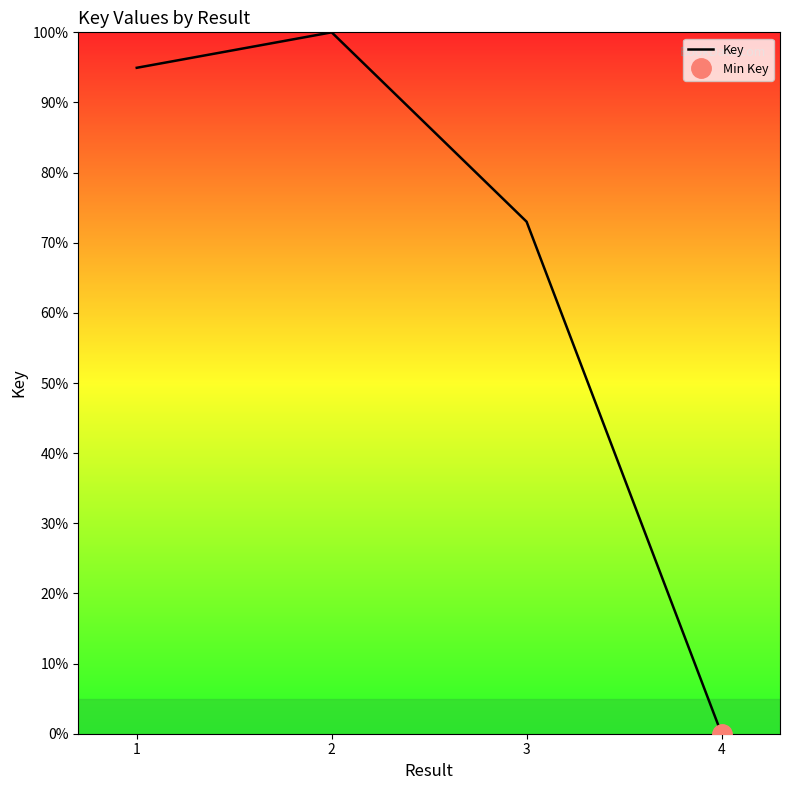

Reading left to right, what are all the values shown in this chart?

1=94.9	2=100.0	3=73.0	4=0.0